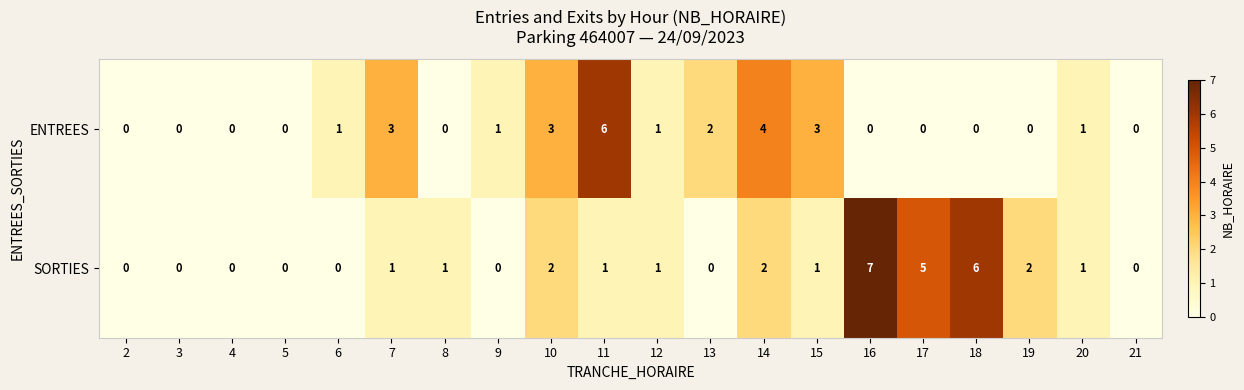

What is the sum of all ENTREES values?

25